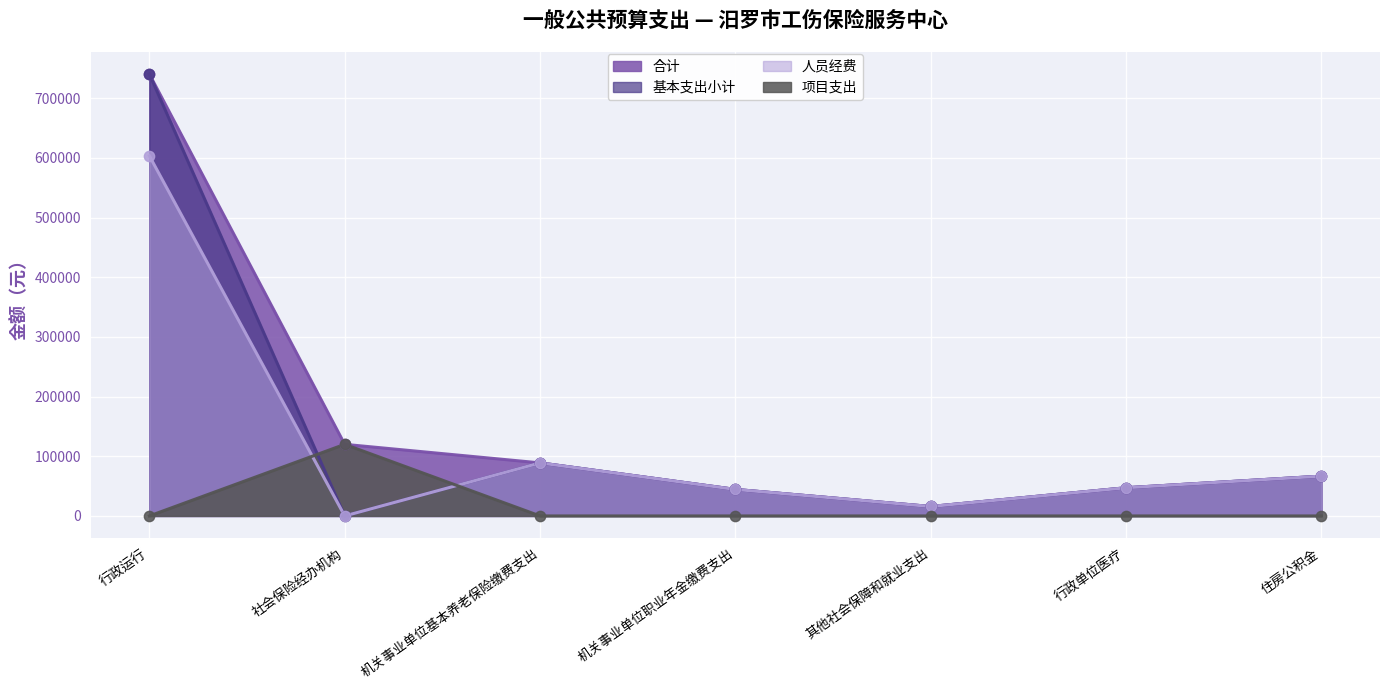

What are all the series names shown in the legend?

合计, 基本支出小计, 人员经费, 项目支出